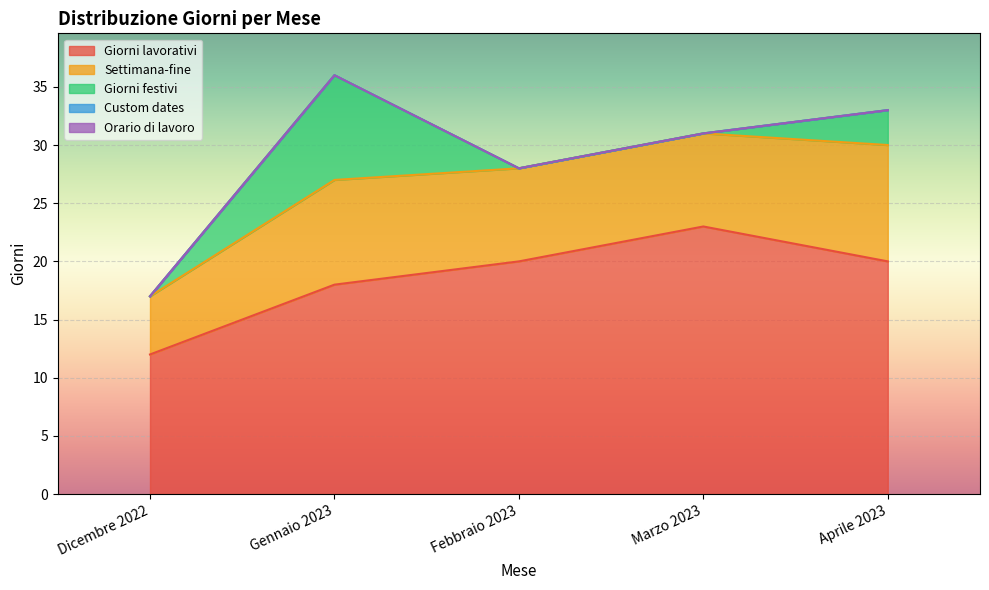

How many data points in Giorni lavorativi are less than 20?

2